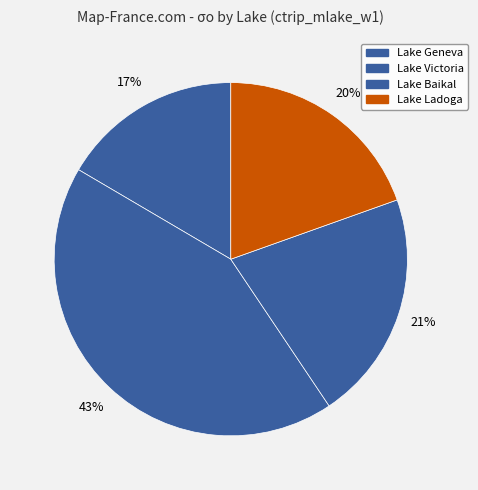

To the nearest percent, what portion does Lake Ladoga represent?

20%